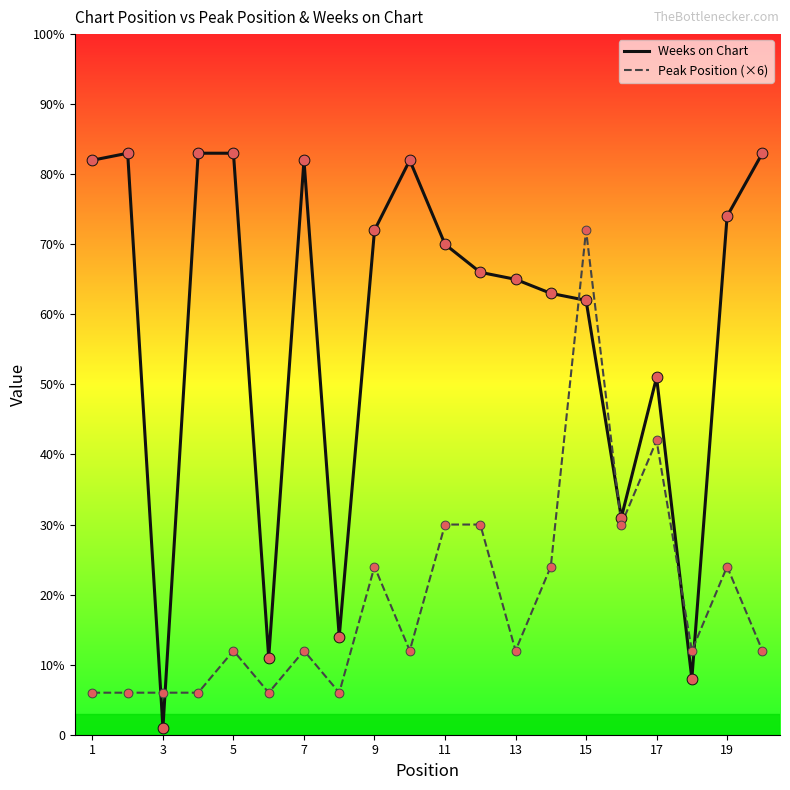

At how many categories does at least one series exceed 10?

19